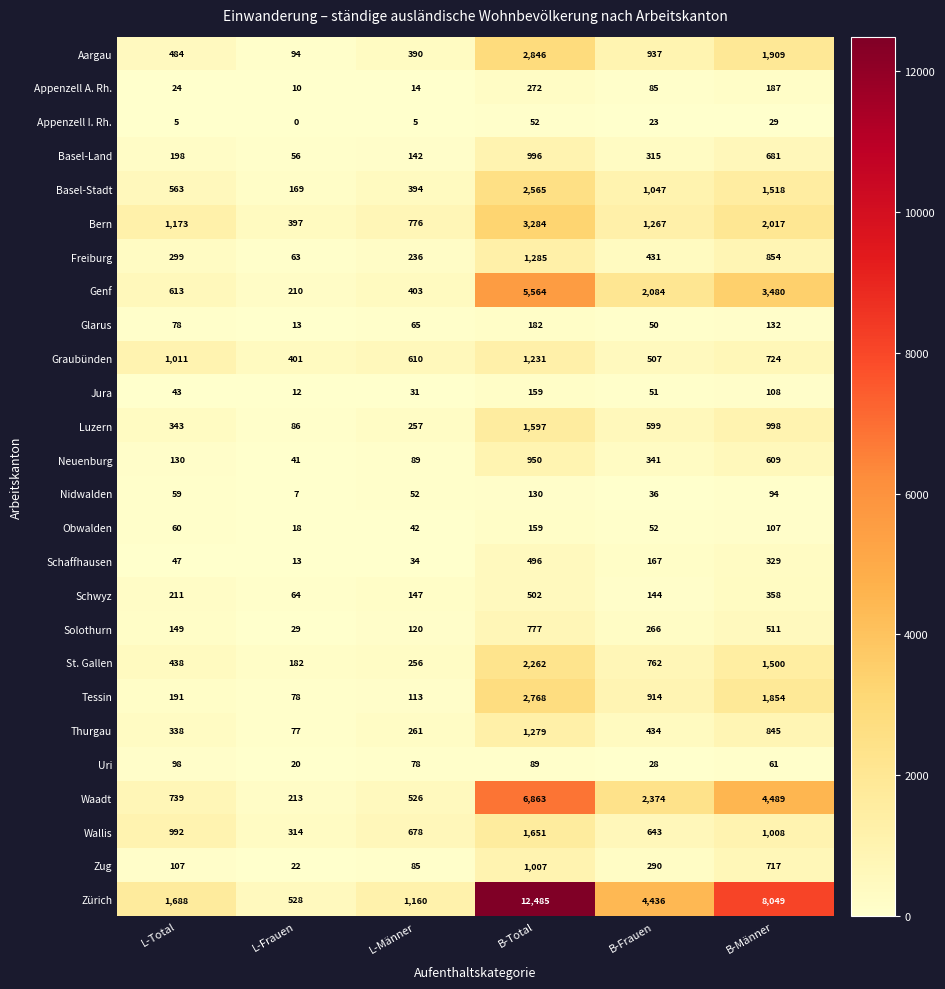

At which label is Schwyz closest to 283?

L-Total